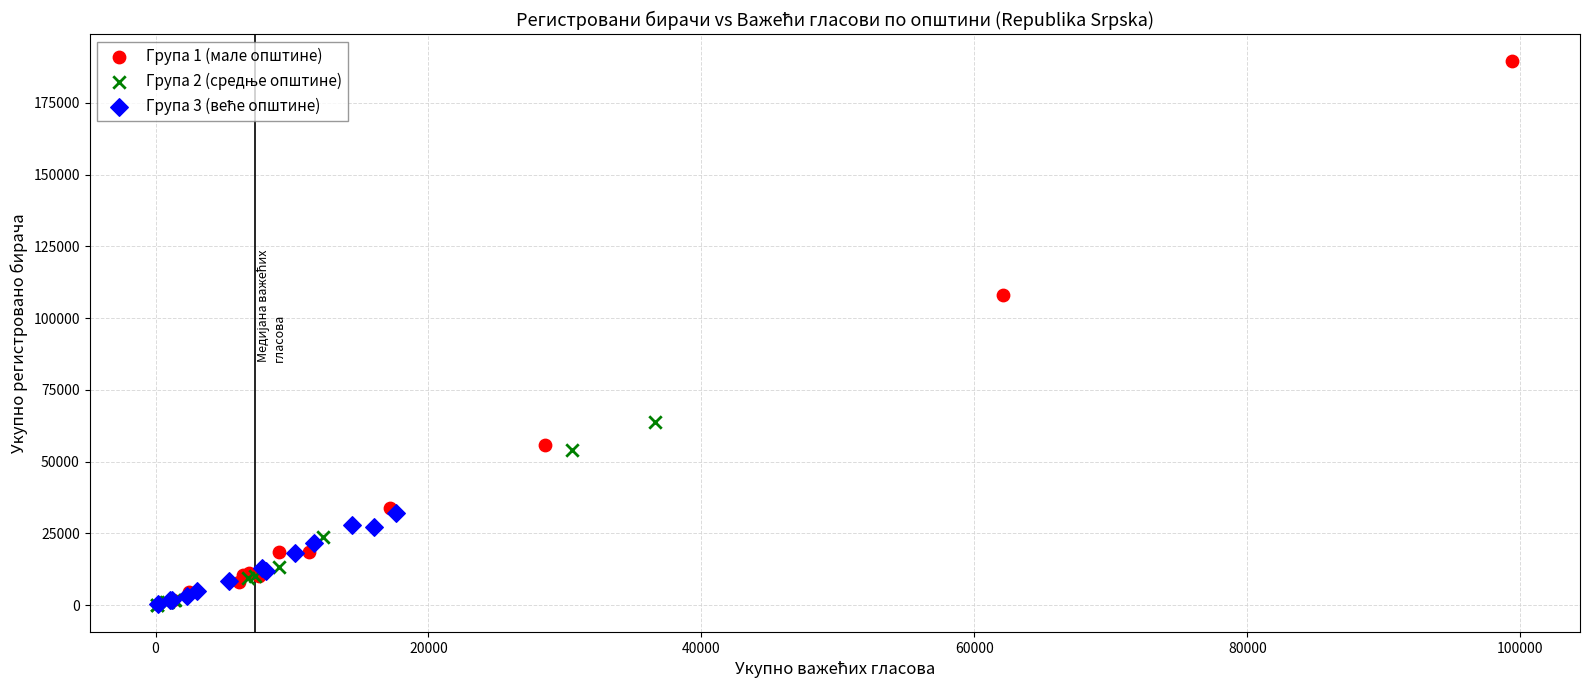

Which series has the largest Y range (max minus min)?

Група 1 (мале општине)